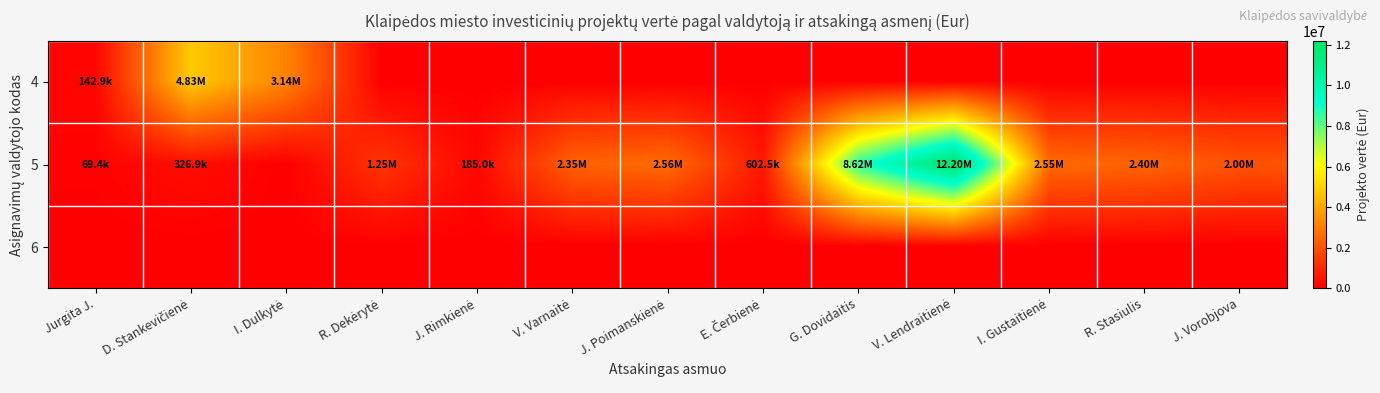

Reading left to right, transcribe all the data shown in this chart.

4: Jurgita J.=142914.5	D. Stankevičienė=4826435.3	I. Dulkytė=3138260.8	R. Dekėrytė=0.0	J. Rimkienė=0.0	V. Varnaitė=0.0	J. Poimanskienė=0.0	E. Čerbienė=0.0	G. Dovidaitis=0.0	V. Lendraitienė=0.0	I. Gustaitienė=0.0	R. Stasiulis=0.0	J. Vorobjova=0.0
5: Jurgita J.=69407.8	D. Stankevičienė=326933.8	I. Dulkytė=0.0	R. Dekėrytė=1253700.0	J. Rimkienė=185000.0	V. Varnaitė=2346865.0	J. Poimanskienė=2564487.5	E. Čerbienė=602550.0	G. Dovidaitis=8617918.7	V. Lendraitienė=12200000.0	I. Gustaitienė=2550000.0	R. Stasiulis=2400000.0	J. Vorobjova=2000000.0
6: Jurgita J.=0.0	D. Stankevičienė=0.0	I. Dulkytė=0.0	R. Dekėrytė=0.0	J. Rimkienė=0.0	V. Varnaitė=0.0	J. Poimanskienė=0.0	E. Čerbienė=0.0	G. Dovidaitis=0.0	V. Lendraitienė=0.0	I. Gustaitienė=0.0	R. Stasiulis=0.0	J. Vorobjova=0.0